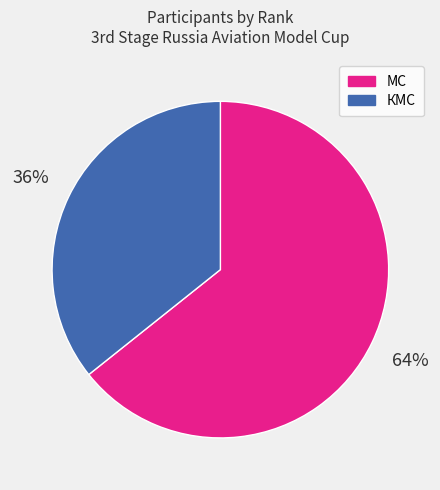

How many segments does this pie chart have?

2